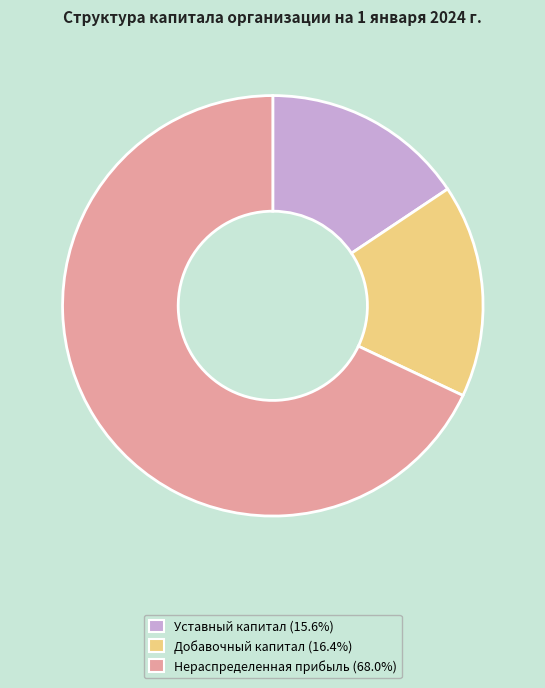

Is there any slice that represents more than half of the pie?

Yes